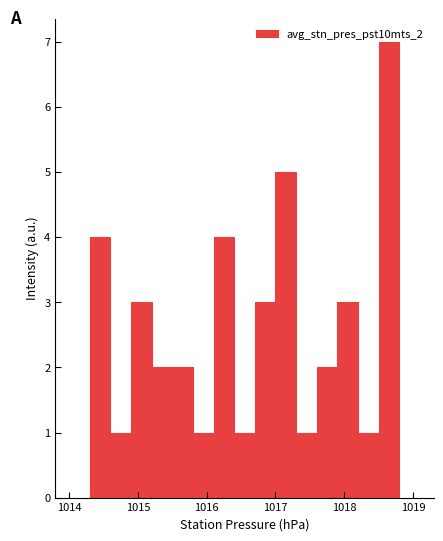

Around what value on the x-axis is the tallest bar? Give the approximate position of its centre, as read against the axis.

1018.7